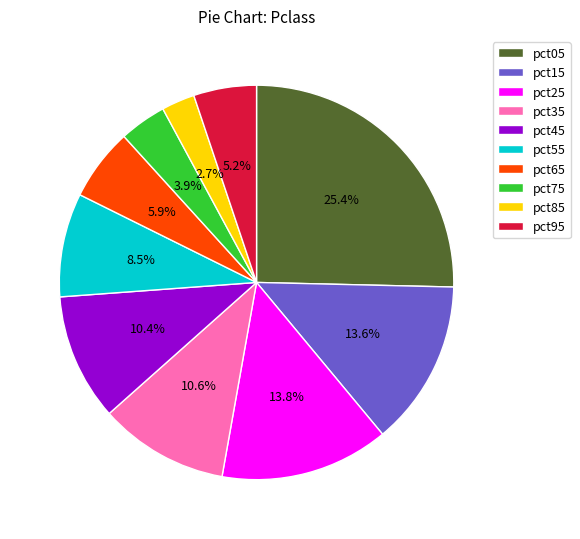

Is it true that pct15 is 14% of the pie?

True